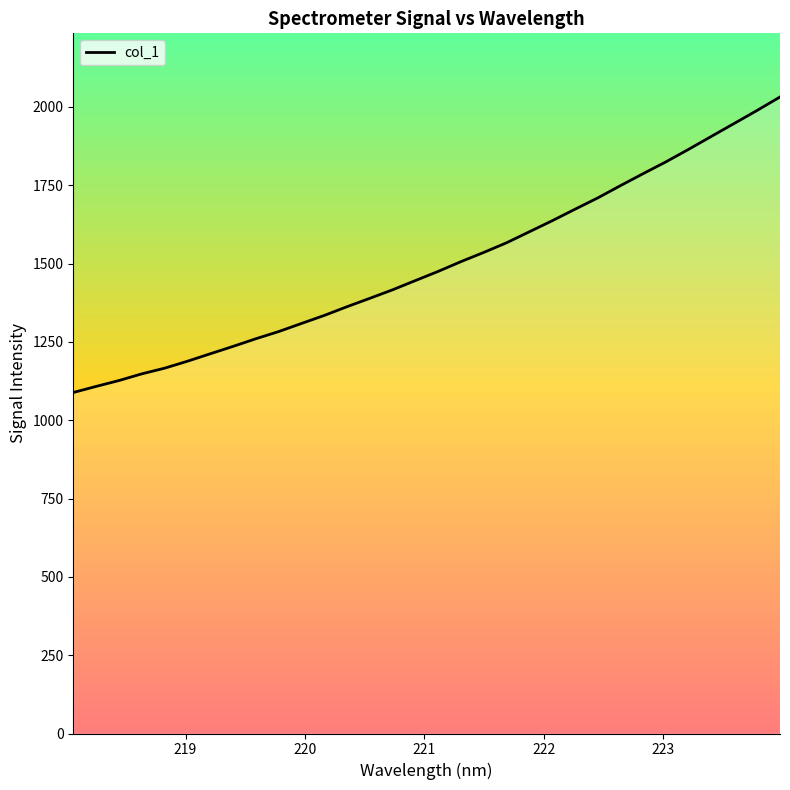

What is the greatest value displayed?

2031.7